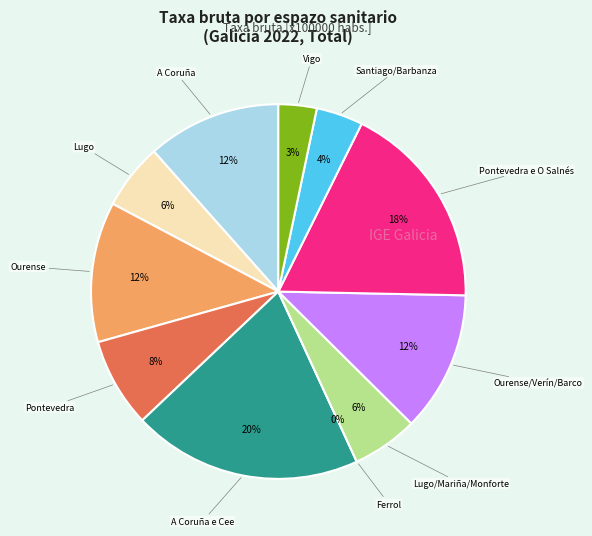

Count the number of slices in the pie.

11